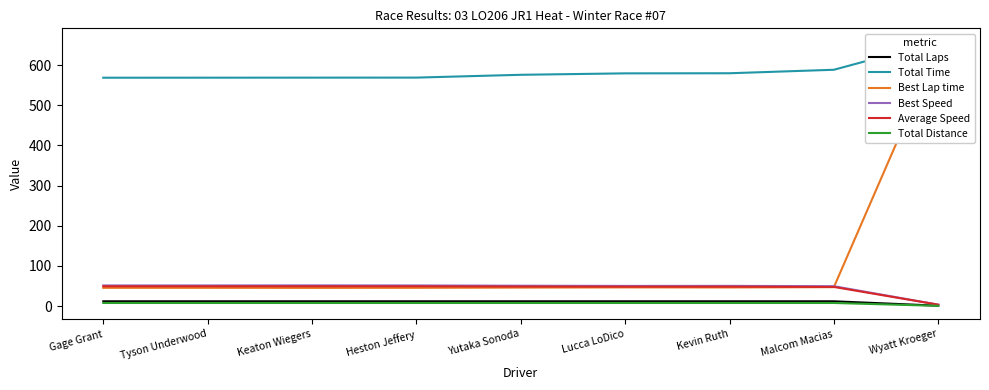

List the labels in order of Best Speed value, largest first.

Keaton Wiegers, Tyson Underwood, Heston Jeffery, Gage Grant, Yutaka Sonoda, Kevin Ruth, Lucca LoDico, Malcom Macias, Wyatt Kroeger